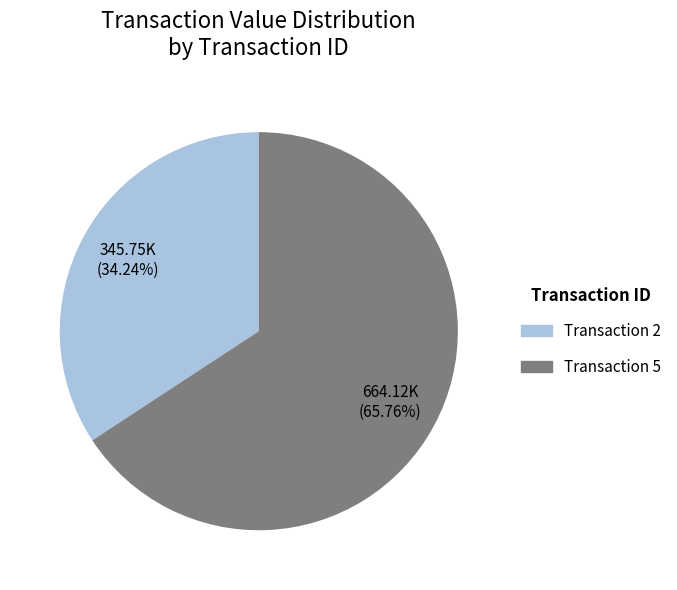

To the nearest percent, what is the average slice percentage?

50%